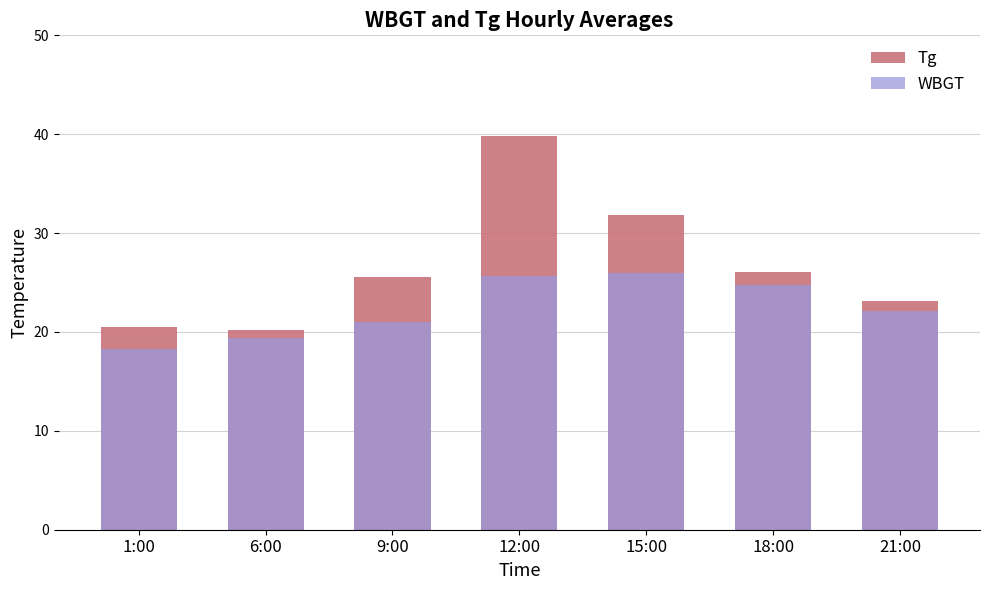

Reading left to right, list all the values displayed in this chart.

Tg: 20.5	20.2	25.6	39.8	31.8	26.1	23.1
WBGT: 18.3	19.4	21.0	25.7	26.0	24.7	22.1